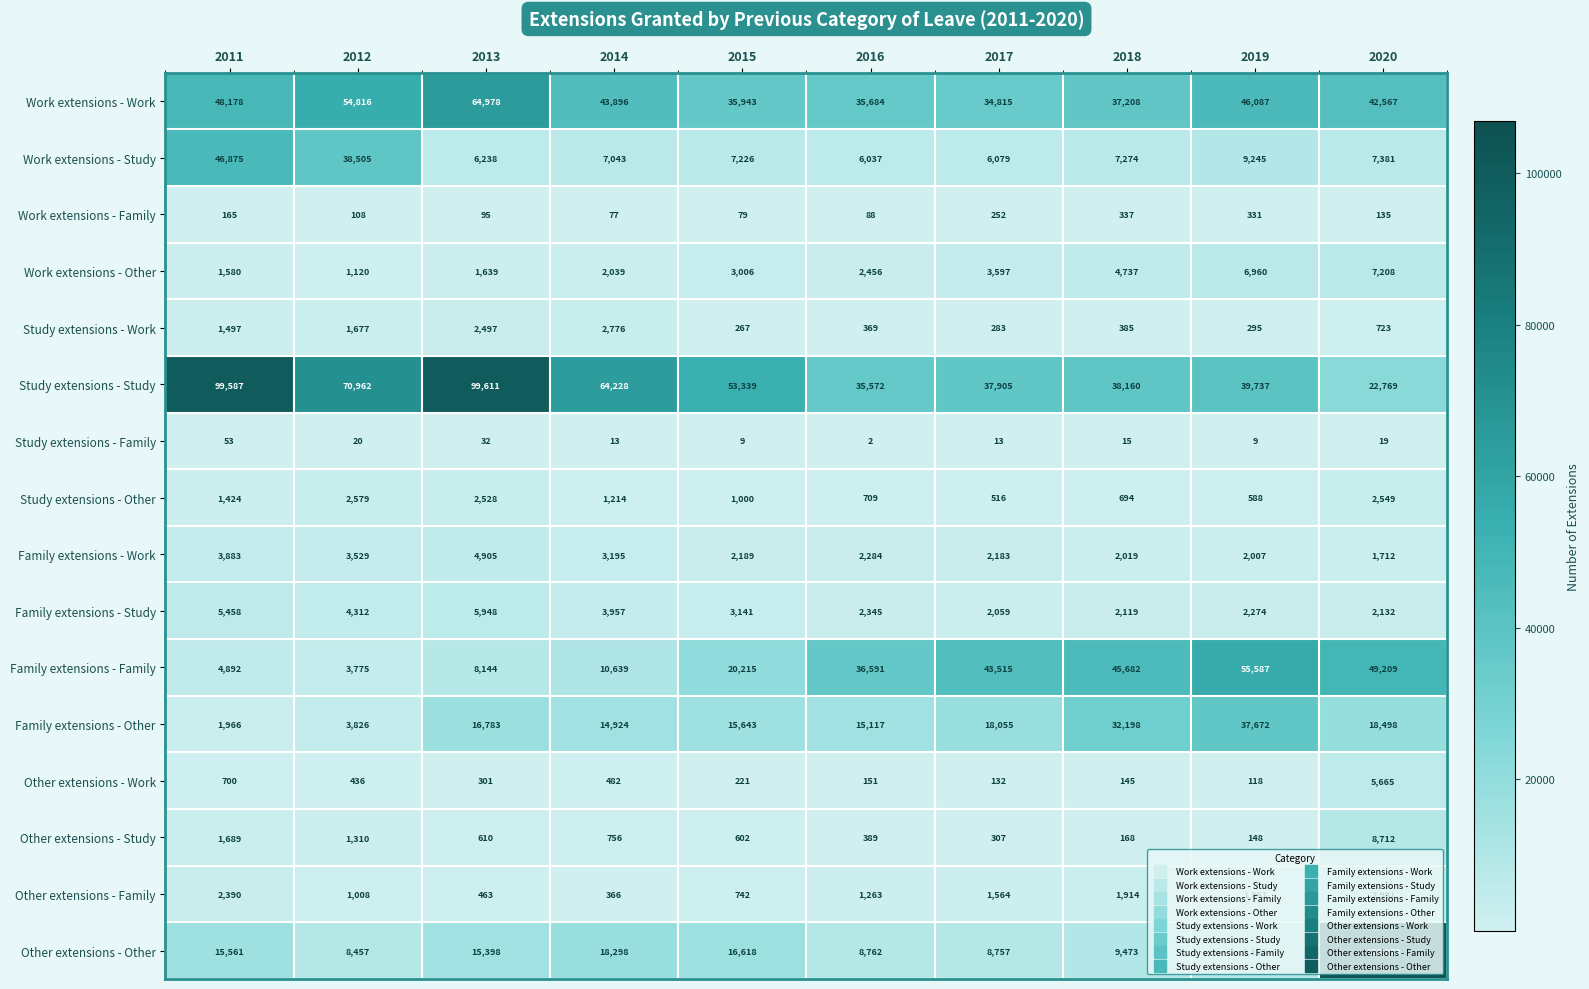

Count the number of categories in the chart.

10